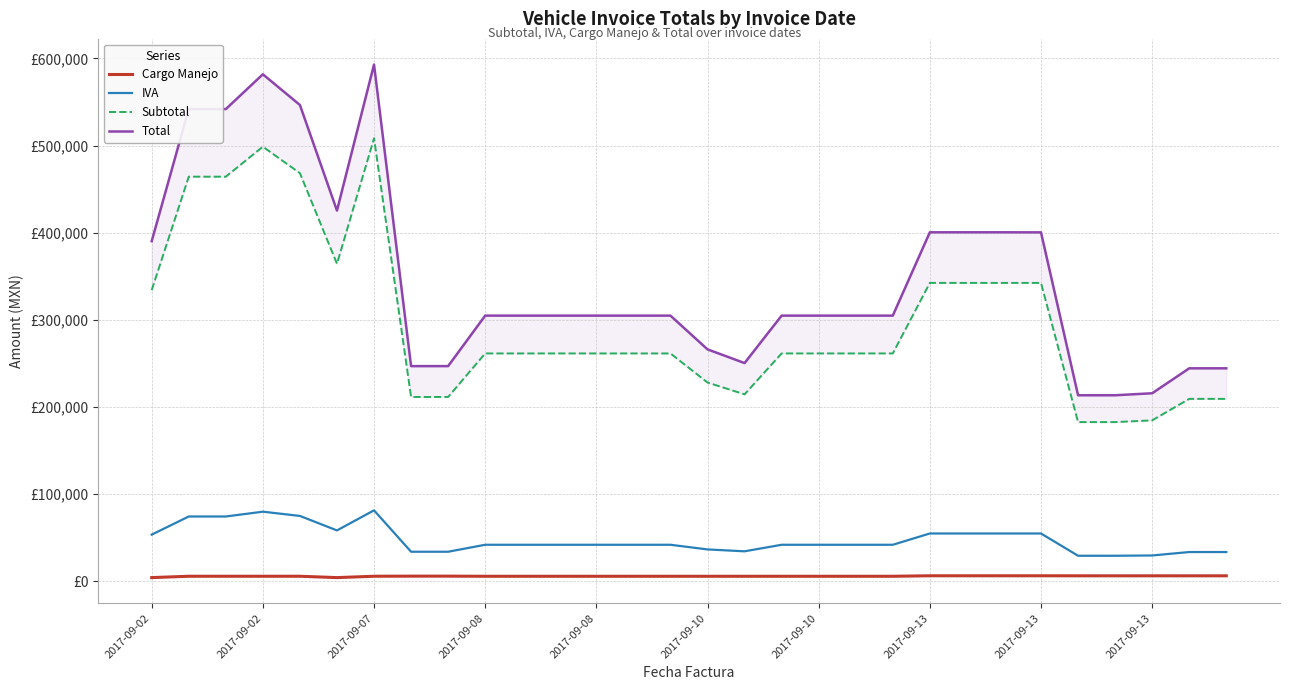

What is the total value across all series at 2017-09-13?

498054.1